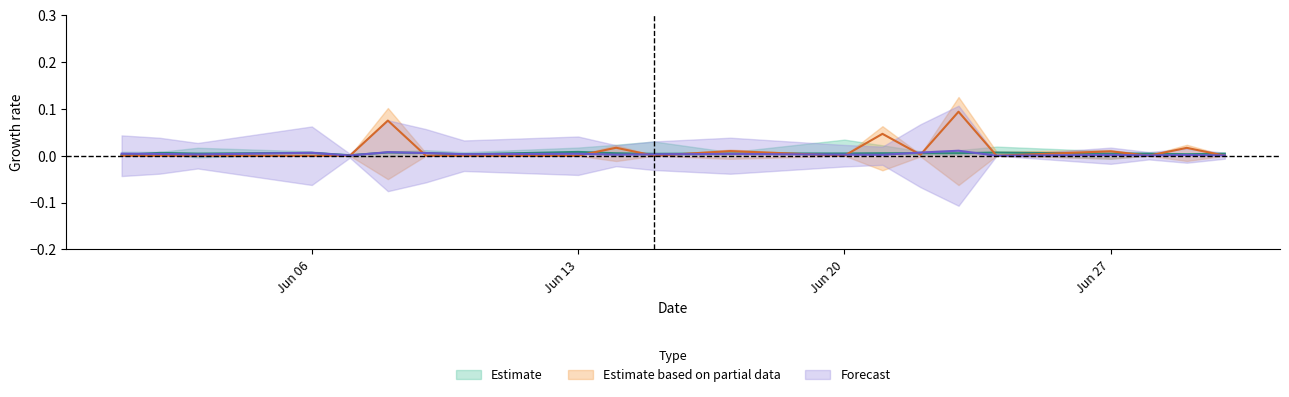

True or false: TORO CTVM and ABEV3 cross at least once.

True